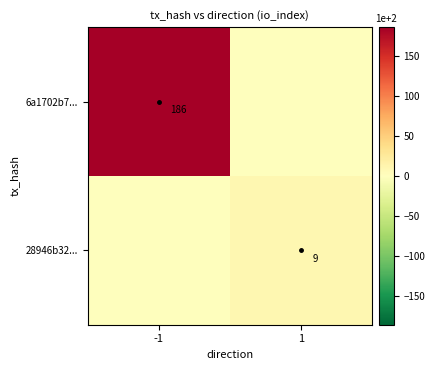

The 6a1702b7... series shows 186 at -1. True or false?

True